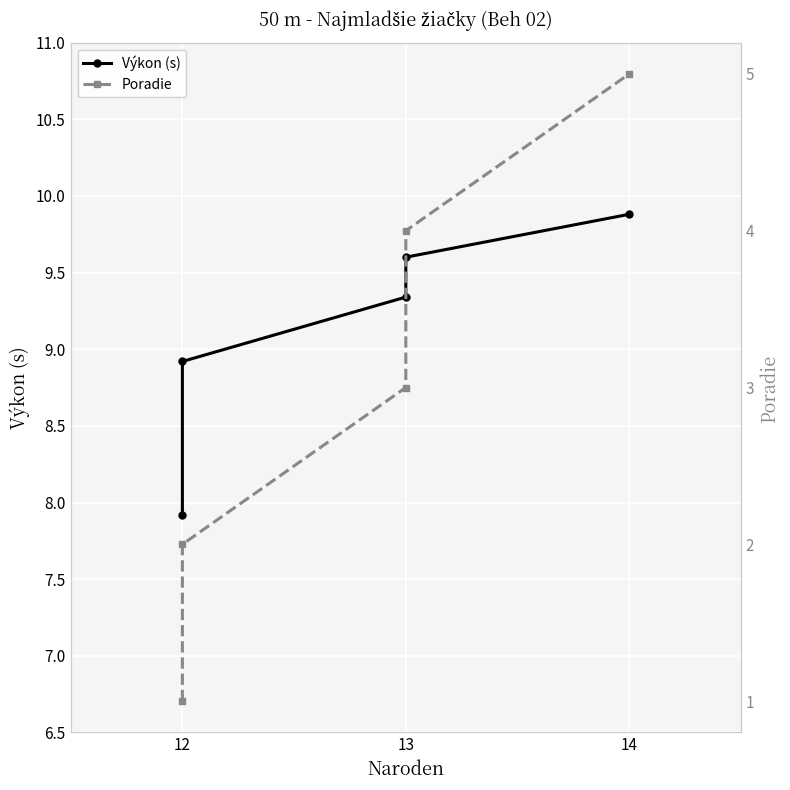

What is the lowest value of the Poradie series?

1.0